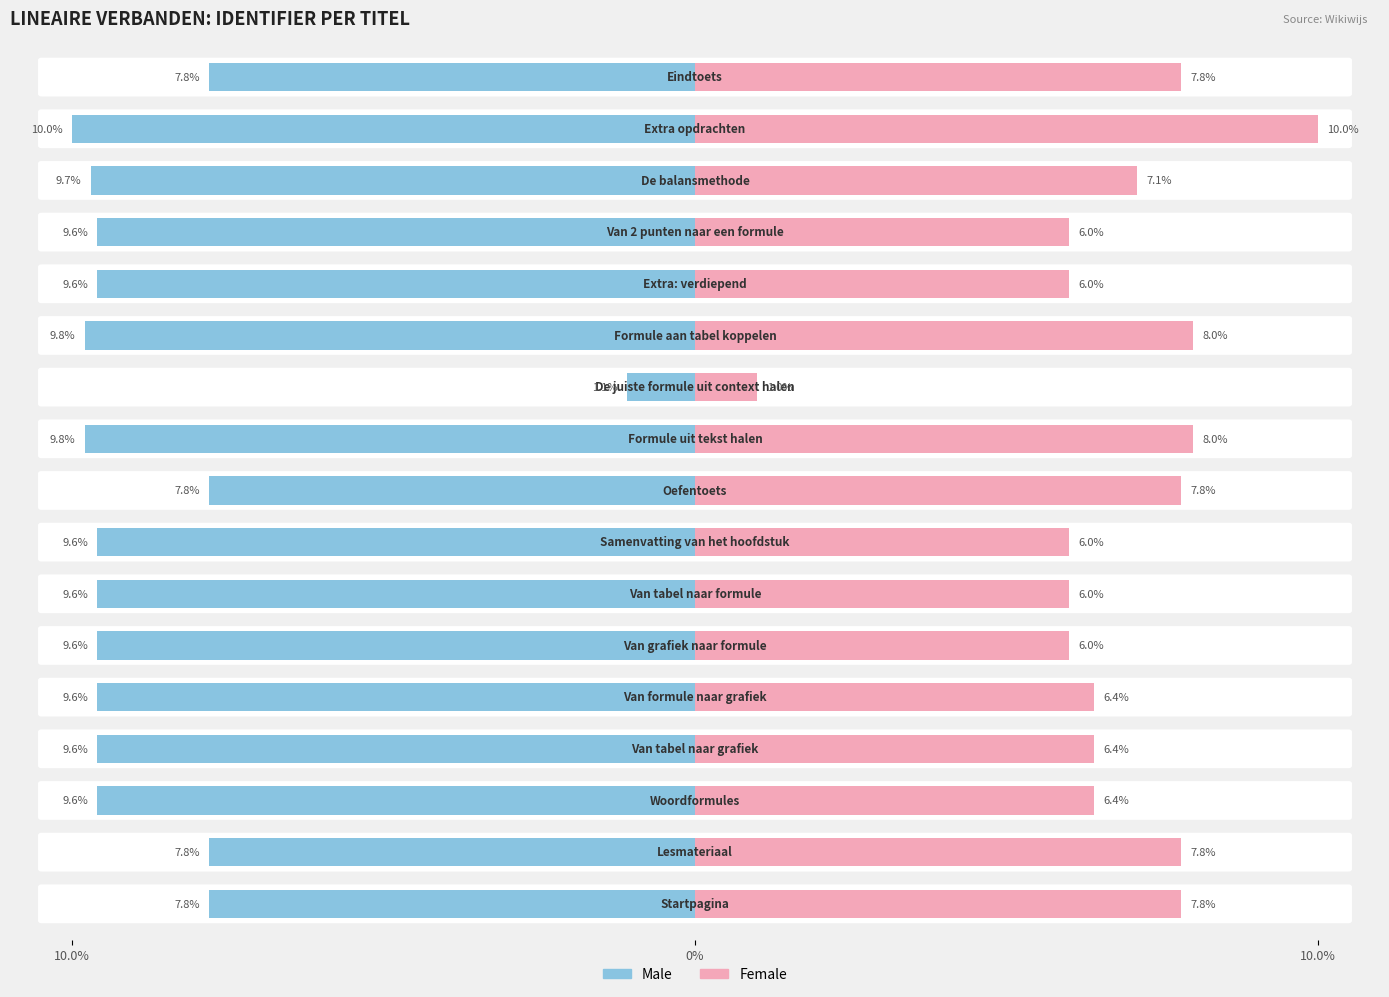

What is the maximum value shown in the chart?

10.0